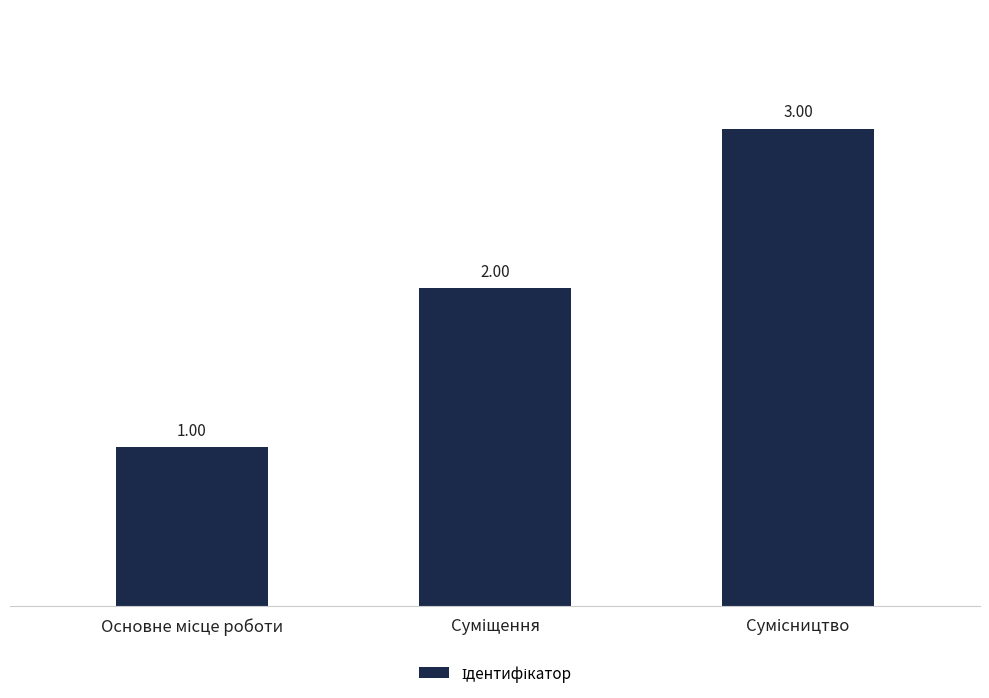

What is the sum of the values at Сумісництво and Суміщення?

5